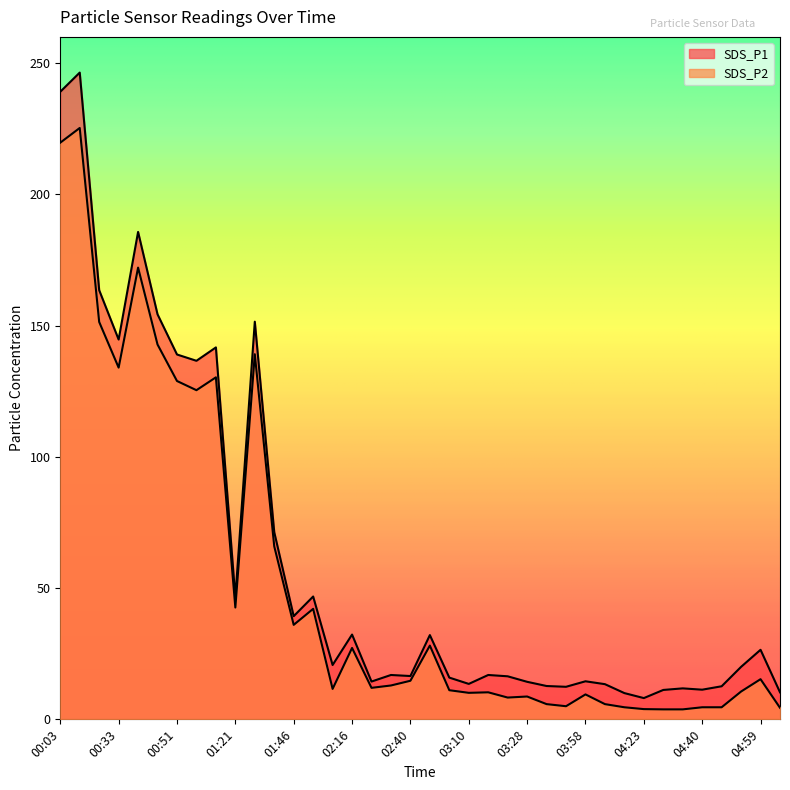

List the labels in order of SDS_P1 value, smallest first.

04:23, 04:16, 05:16, 04:28, 04:40, 04:34, 03:52, 04:46, 03:34, 04:10, 03:10, 03:28, 02:28, 03:58, 03:04, 03:22, 02:40, 02:34, 03:16, 04:52, 02:10, 04:59, 02:46, 02:16, 01:46, 01:21, 01:52, 01:40, 00:57, 00:51, 01:03, 00:33, 01:27, 00:45, 00:27, 00:39, 00:03, 00:09